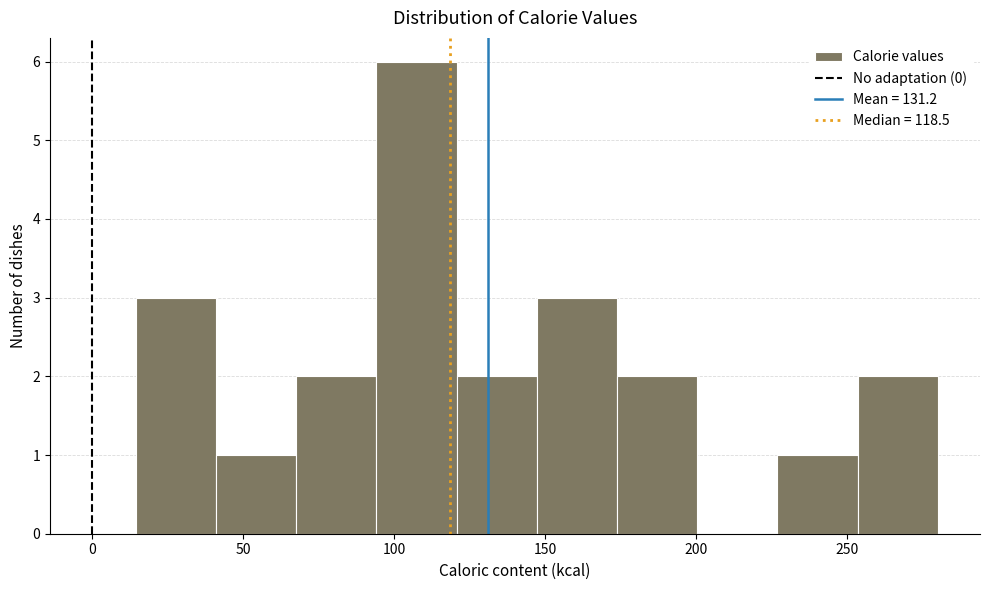

What is the height of the bar covering 70 to 95 on the x-axis? Neither the bar edges nor the heights are printed on the chart, so give them approximately, as read against the axes.

2